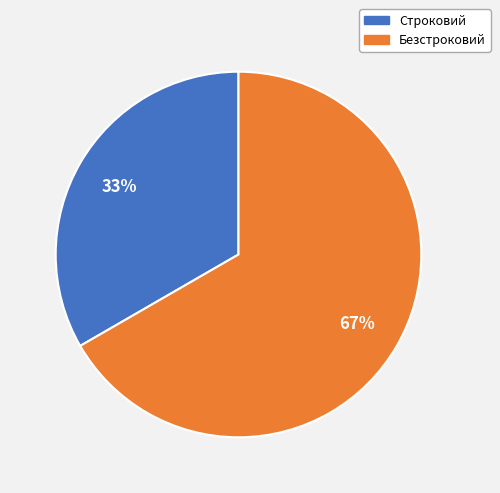

To the nearest percent, what portion does Строковий represent?

33%